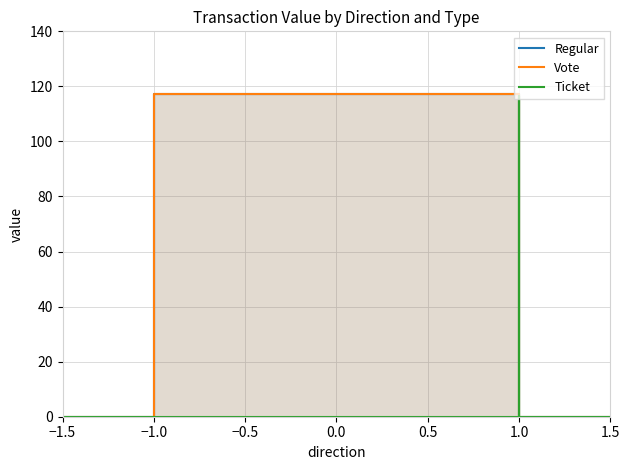

Count the number of data series in this chart.

3